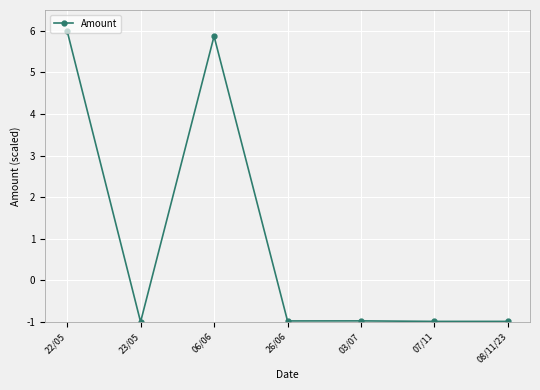

Reading left to right, list all the values displayed in this chart.

6.0	-1.0	5.9	-1.0	-1.0	-1.0	-1.0